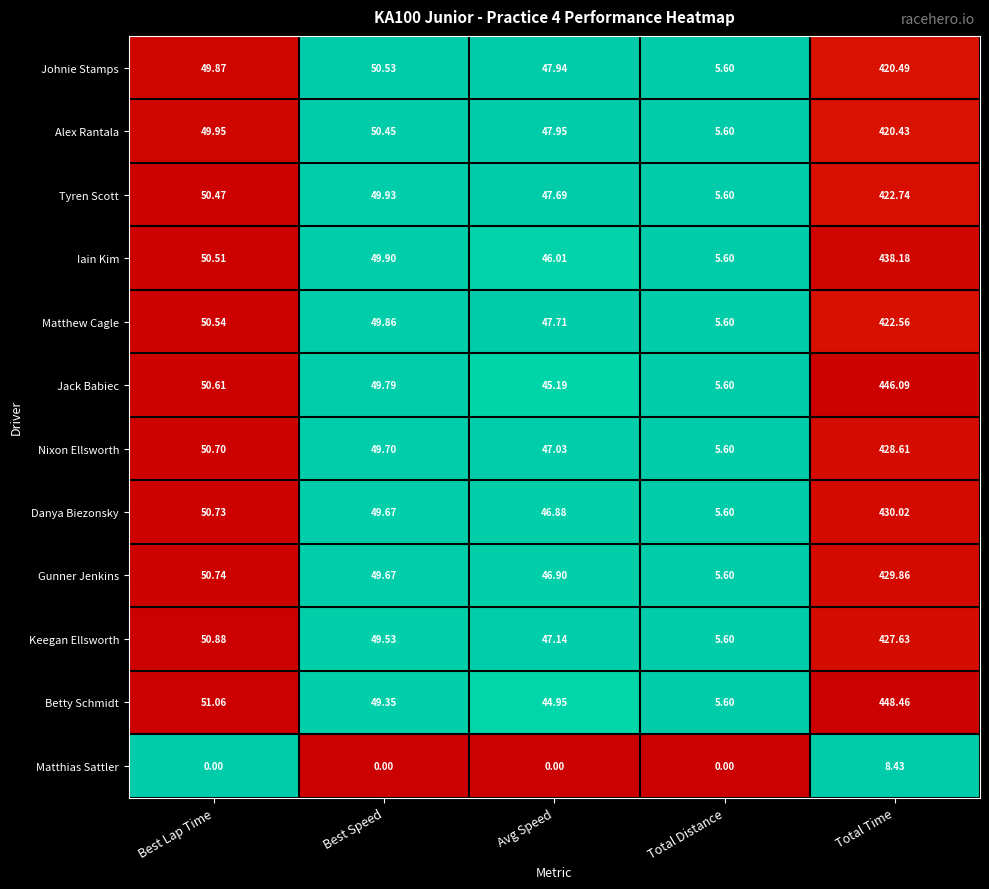

Rank the series by their maximum value, from highest to lowest.

Betty Schmidt, Jack Babiec, Iain Kim, Danya Biezonsky, Gunner Jenkins, Nixon Ellsworth, Keegan Ellsworth, Tyren Scott, Matthew Cagle, Johnie Stamps, Alex Rantala, Matthias Sattler